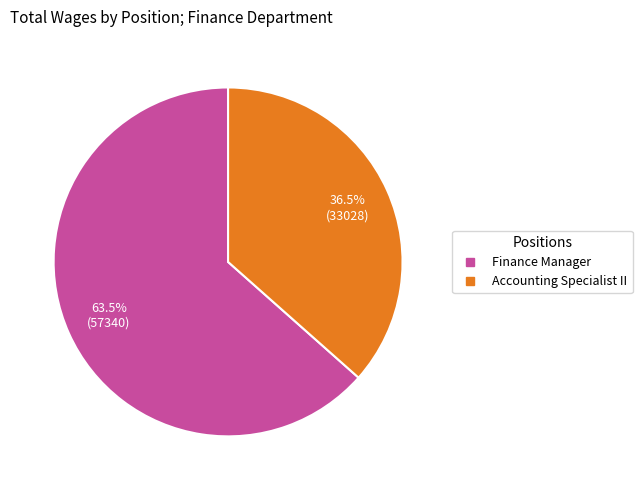

What is the smallest slice in the pie chart?

Accounting Specialist II